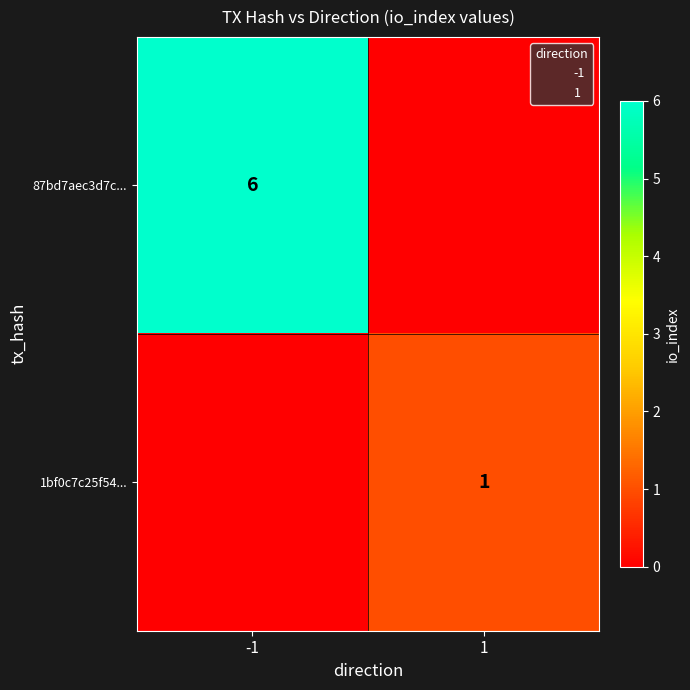

What is the greatest value displayed?

6